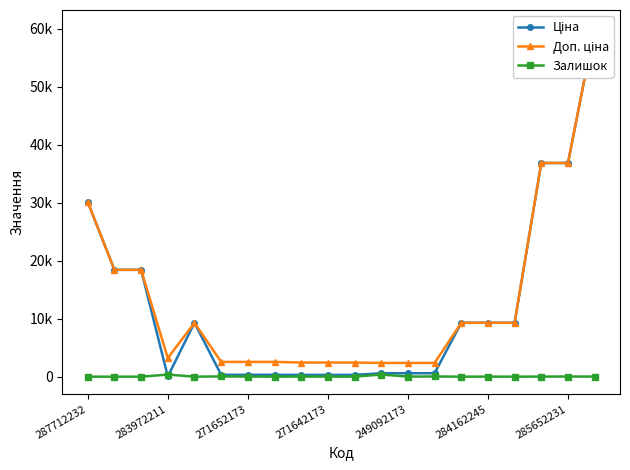

Reading left to right, list all the values displayed in this chart.

Ціна: 30102.8	18420.9	18420.9	32.0	9290.5	318.3	318.3	318.3	304.1	304.1	304.1	591.6	591.6	591.6	9290.5	9290.5	9290.5	36841.8	36841.8	60205.6
Доп. ціна: 30102.8	18420.9	18420.9	3205.0	9290.5	2546.4	2546.4	2546.4	2432.8	2432.8	2432.8	2366.5	2366.5	2366.5	9290.5	9290.5	9290.5	36841.8	36841.8	60205.6
Залишок: 0.0	0.0	0.0	360.0	0.0	38.0	15.0	5.0	14.0	10.0	5.0	365.0	14.0	33.0	0.0	8.0	0.0	14.0	23.0	16.0